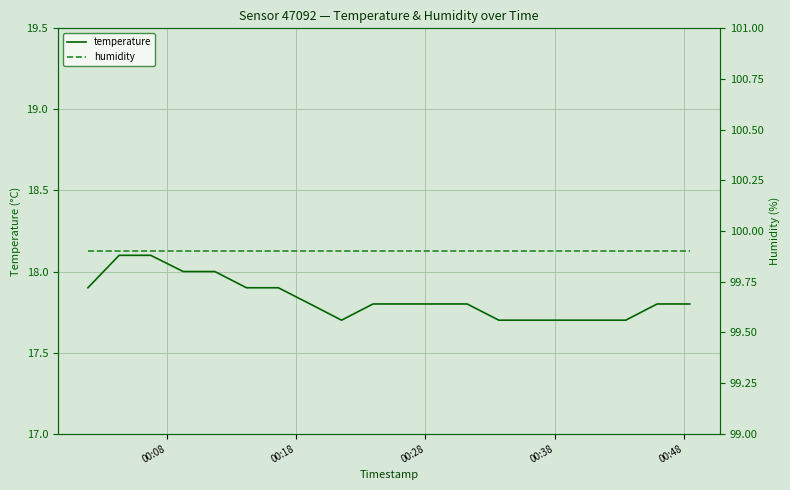

True or false: temperature and humidity cross at least once.

False